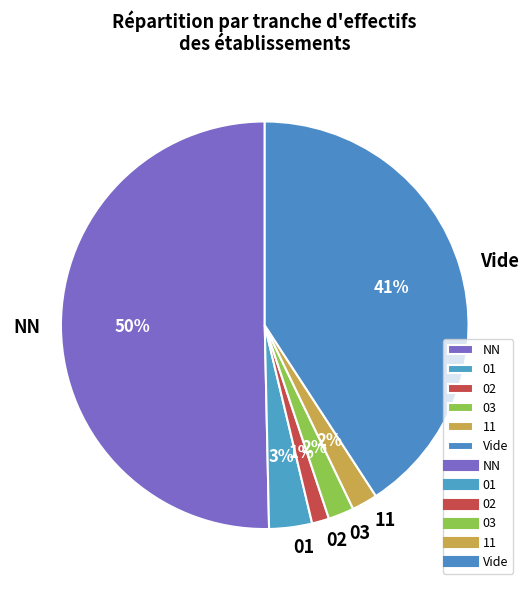

Do 02 and Vide together represent more than half of the pie?

No